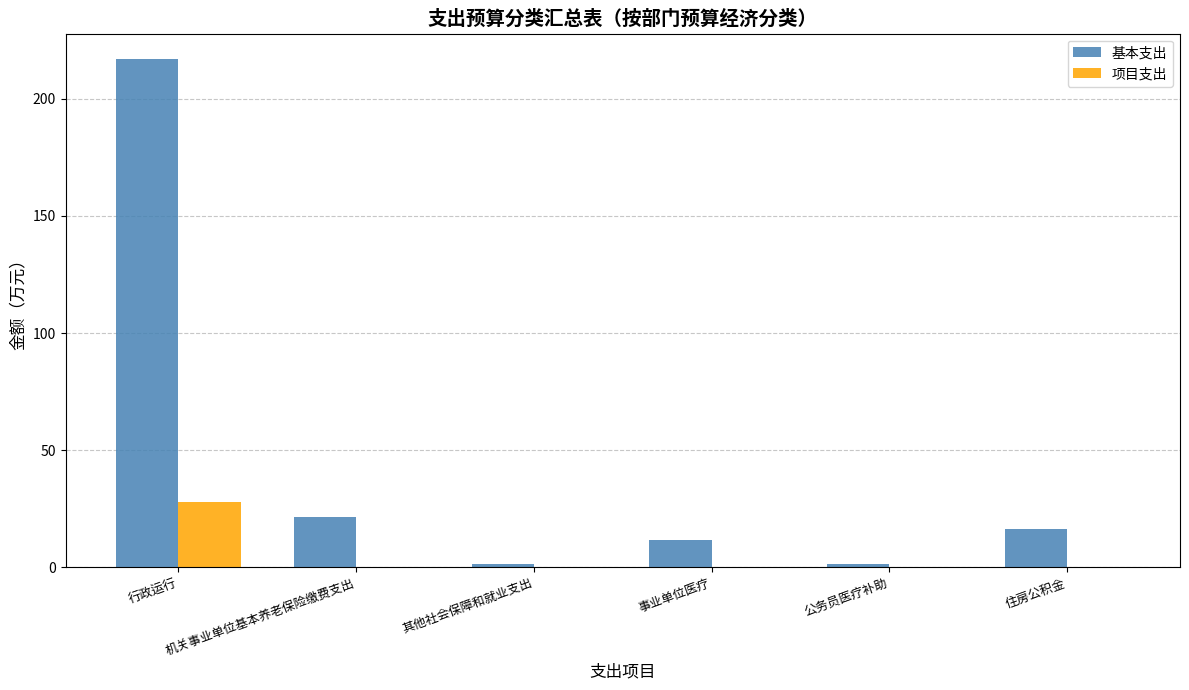

How many categories are shown in the chart?

6